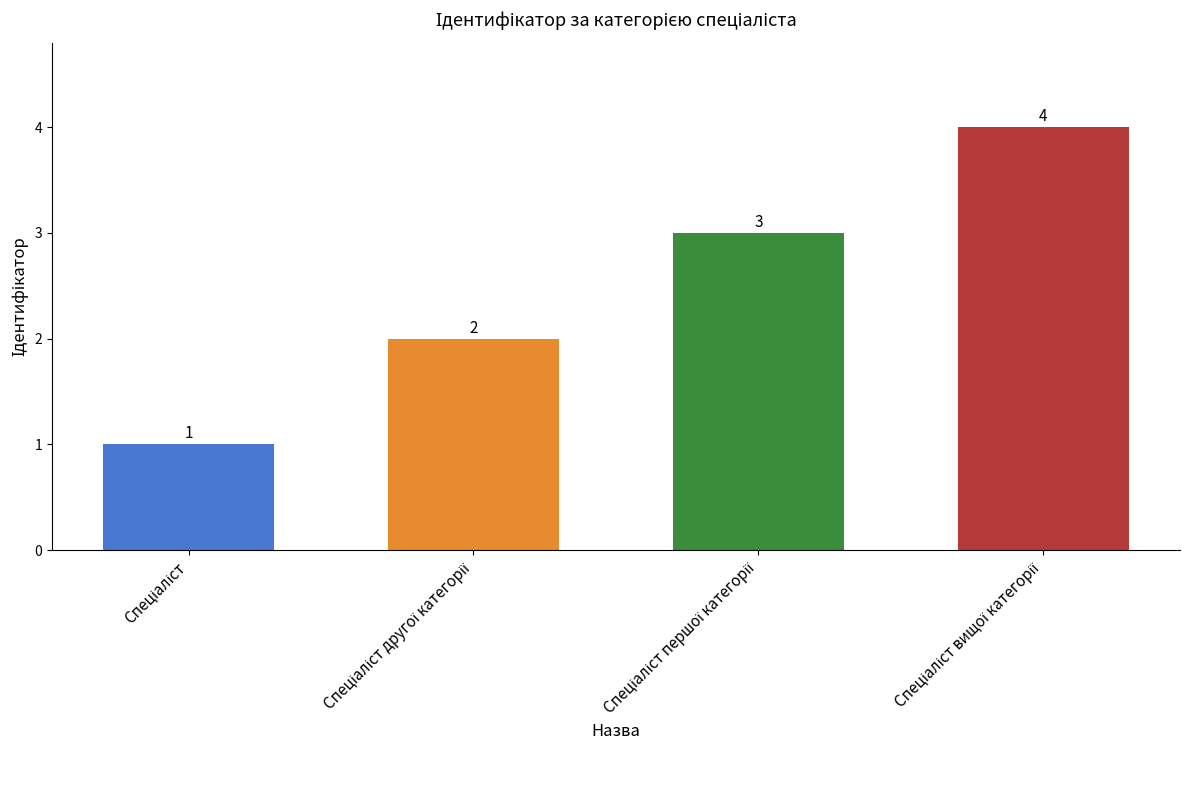

What is the maximum value shown in the chart?

4